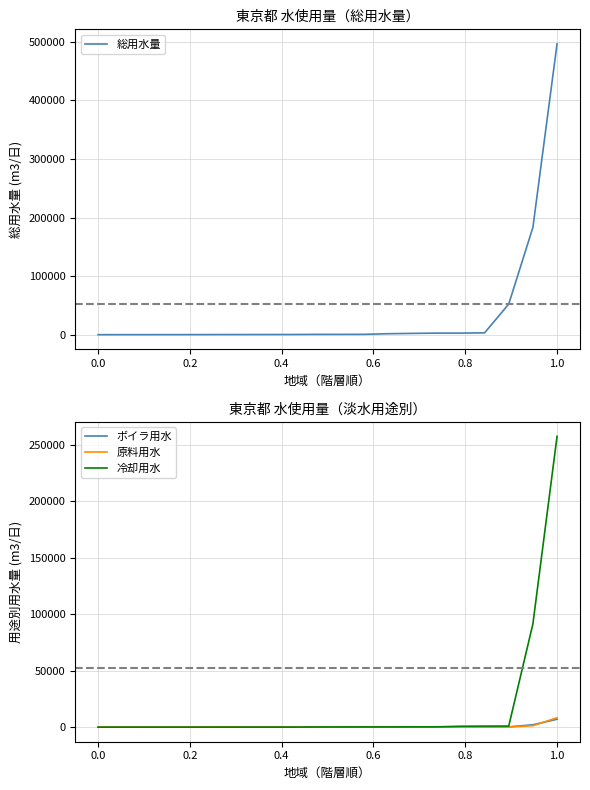

What is the value of the 原料用水 point at the 20th from the left?

8377